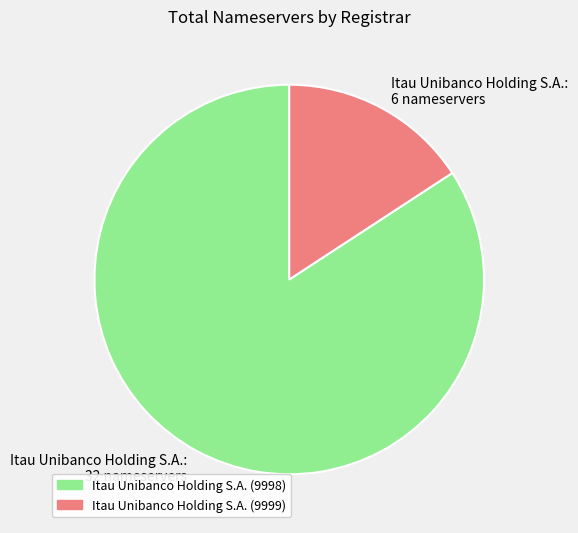

True or false: Itau Unibanco Holding S.A.: 6 nameservers accounts for 3% of the total.

False